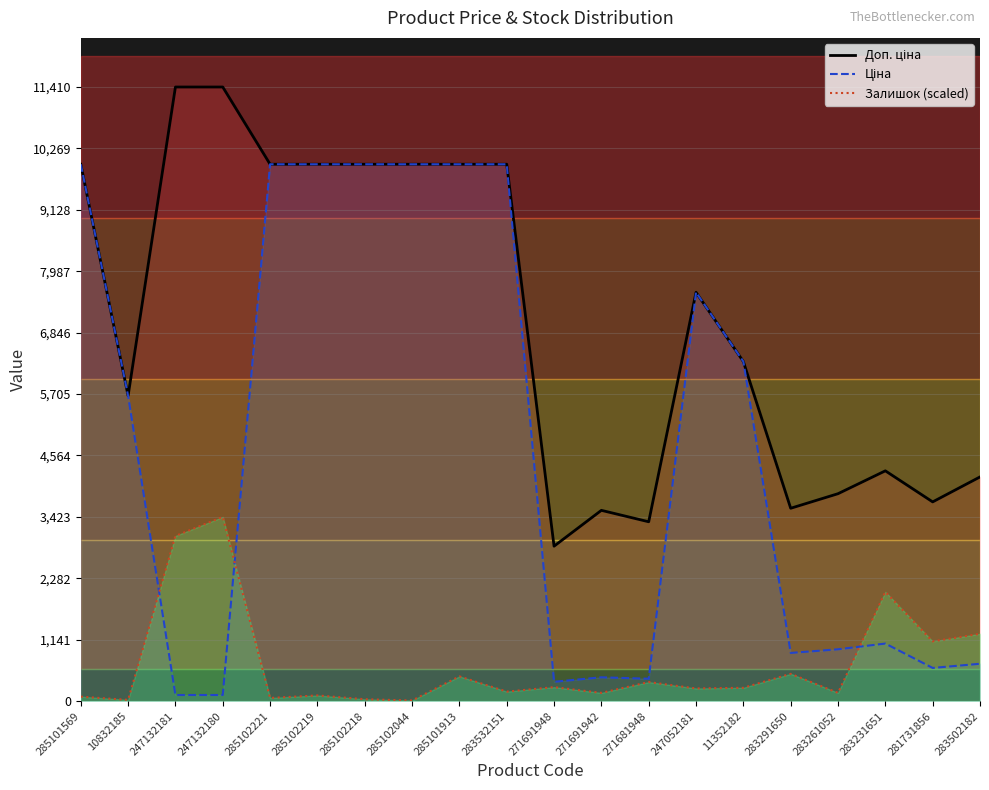

What is the value of the Ціна point at the 8th from the left?

9975.0